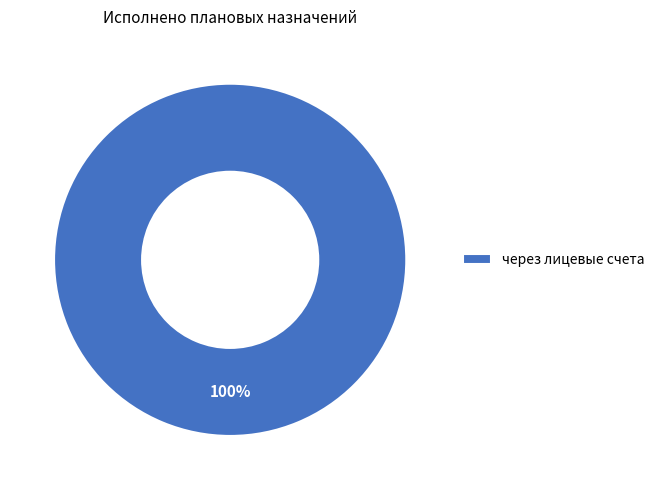

How many segments does this pie chart have?

1